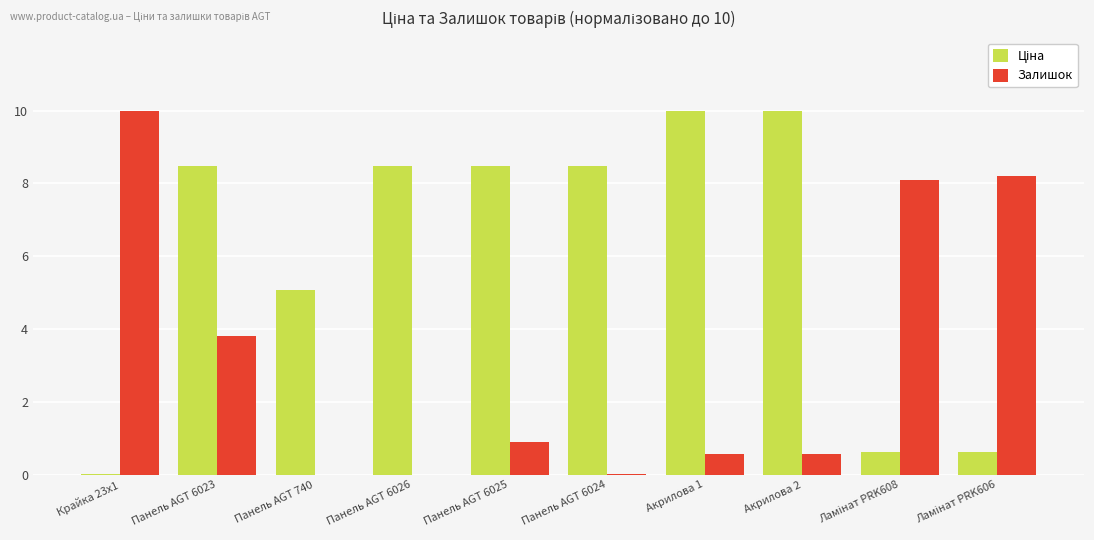

What is the greatest value displayed?

10.0